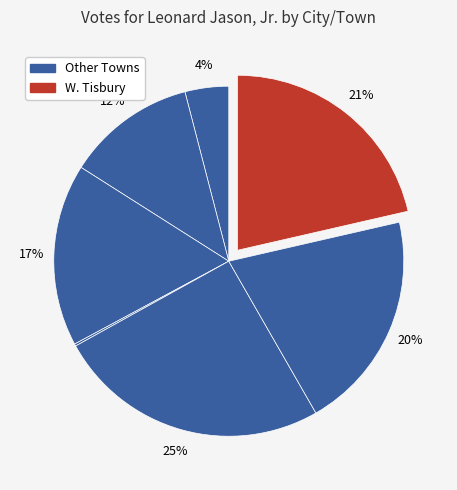

Rank the categories by value from highest to lowest.

Oak Bluffs, W. Tisbury, Tisbury, Edgartown, Chilmark, Aquinnah, Gosnold